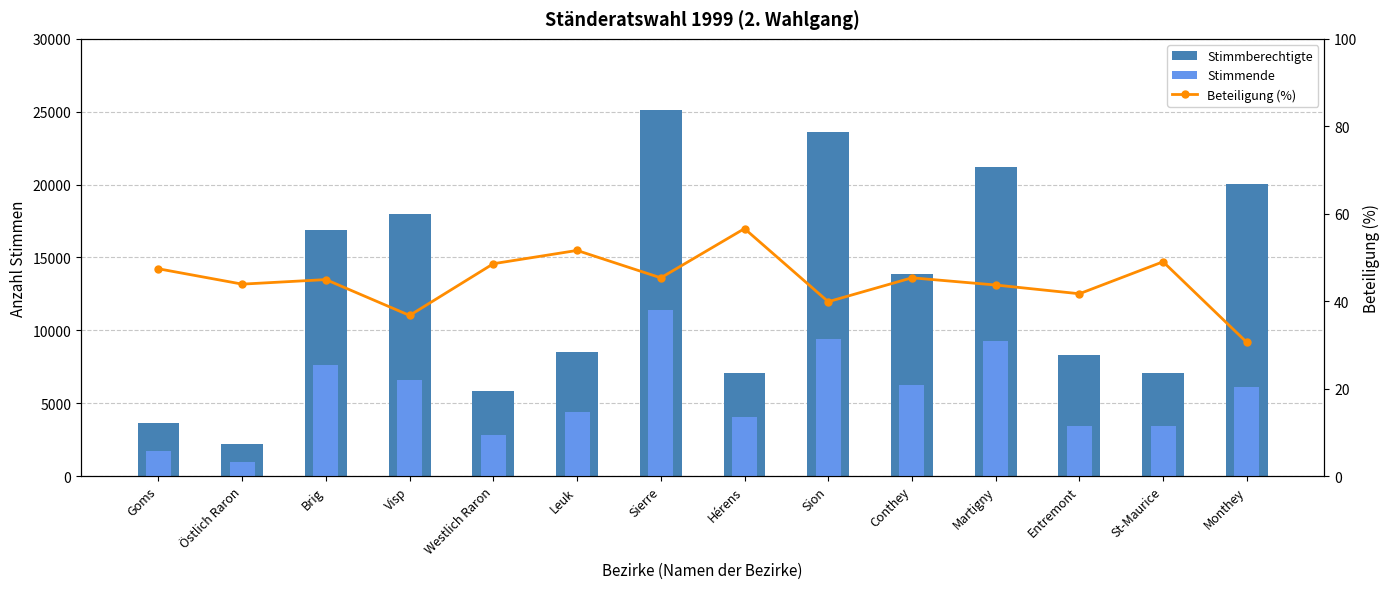

At which label does Stimmende first exceed 6118?

Brig